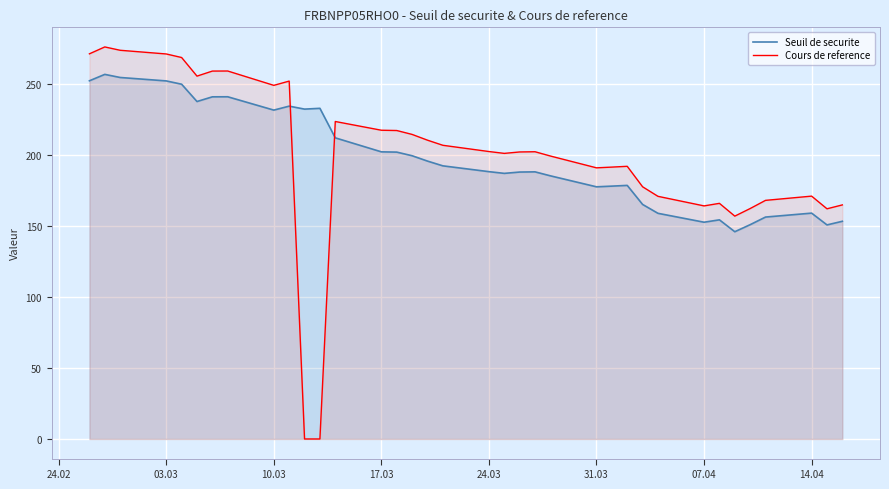

What is the difference between the maximum and minimum values in the Seuil de securite series?

110.8